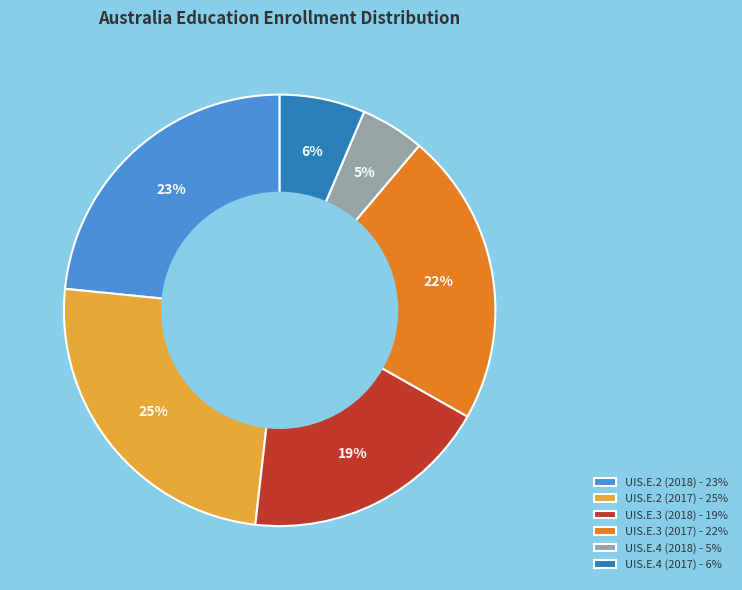

To the nearest percent, what percentage of the pie is UIS.E.4 (2017)?

6%